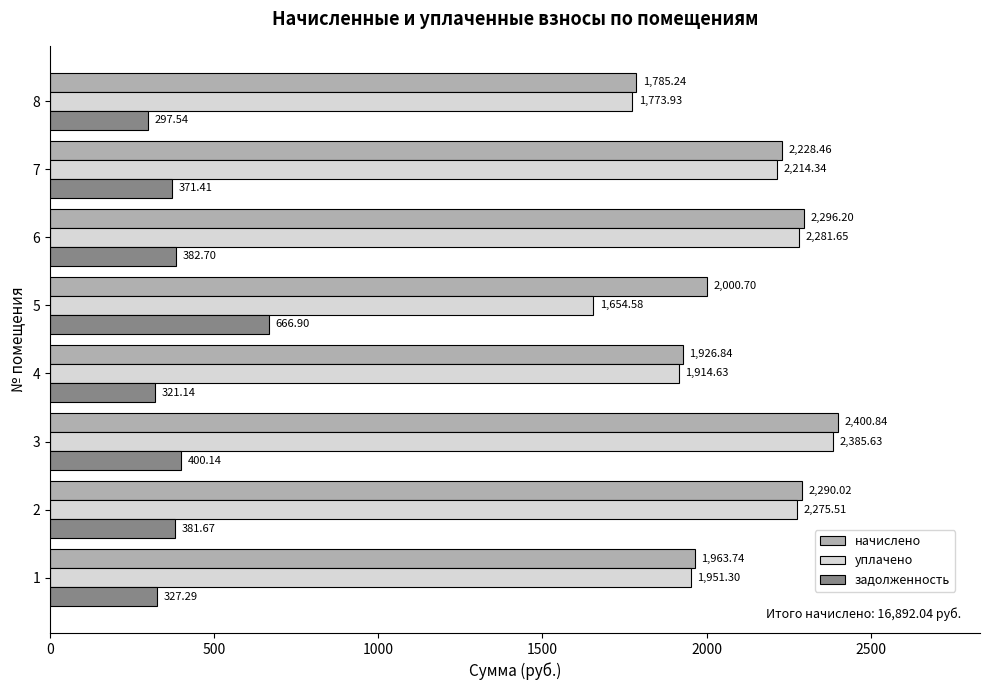

What is the difference between the second highest and minimum values in the уплачено series?

627.1